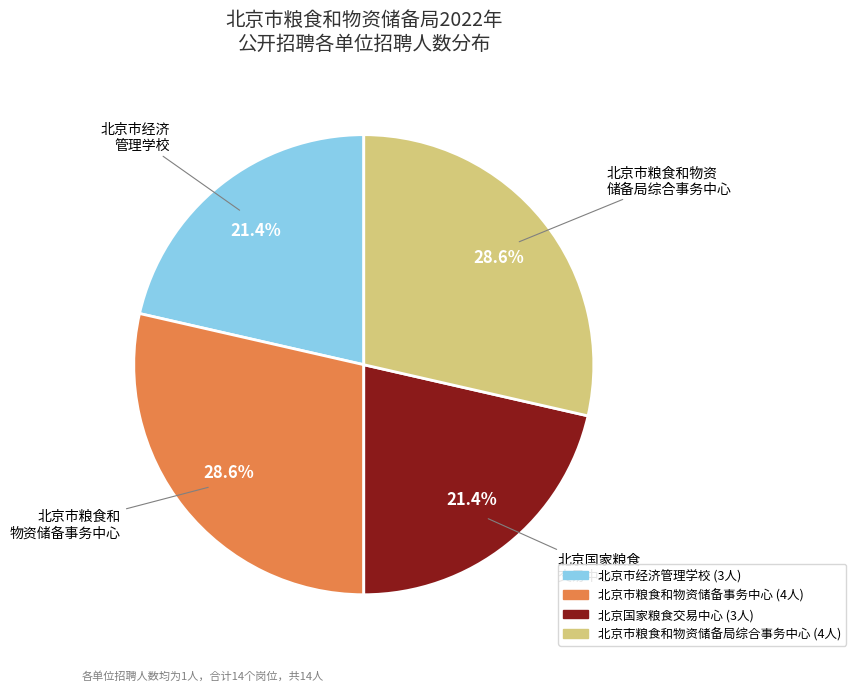

Is there a majority slice in this chart?

No